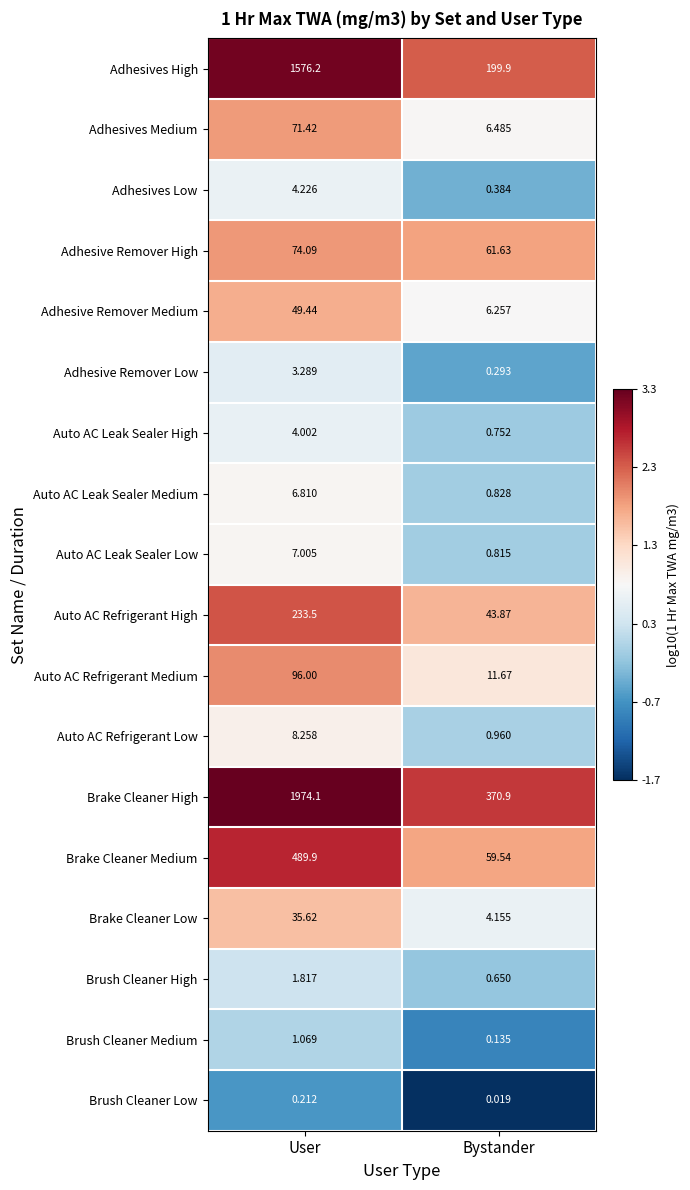

What is the total value across all series at Bystander?

769.2